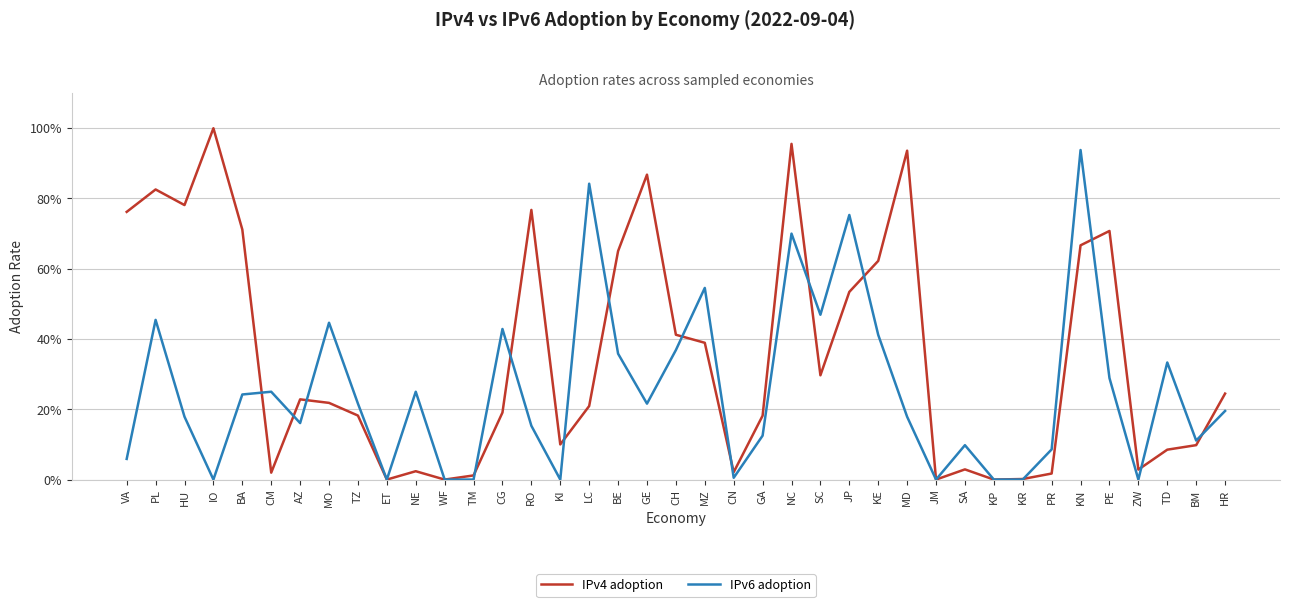

True or false: IPv4 adoption and IPv6 adoption cross at least once.

True